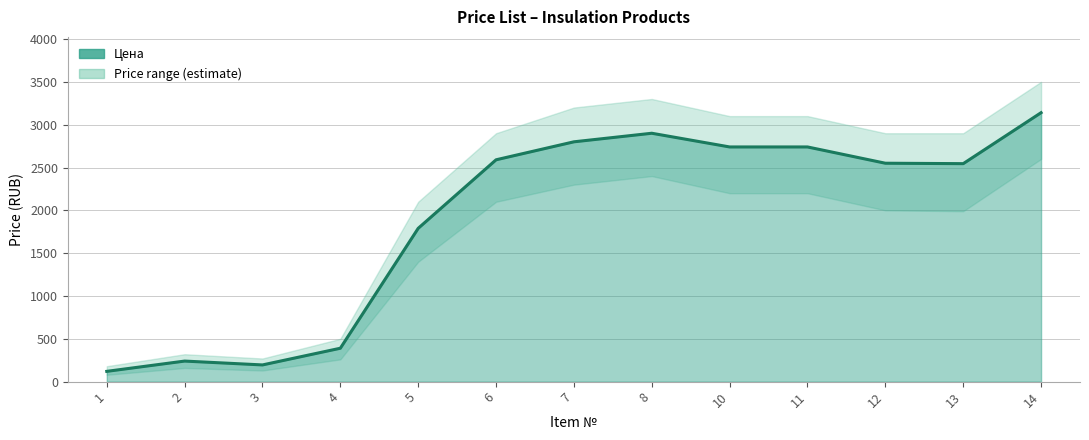

Is it true that the value at 2 is 113?

False